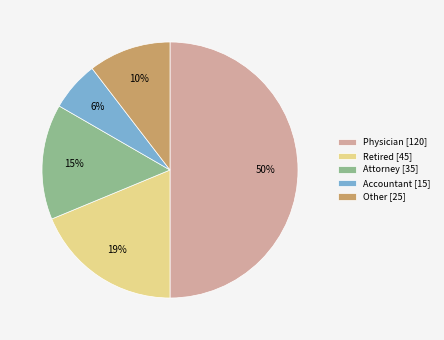

Does Accountant [15] represent more than half of the total?

No